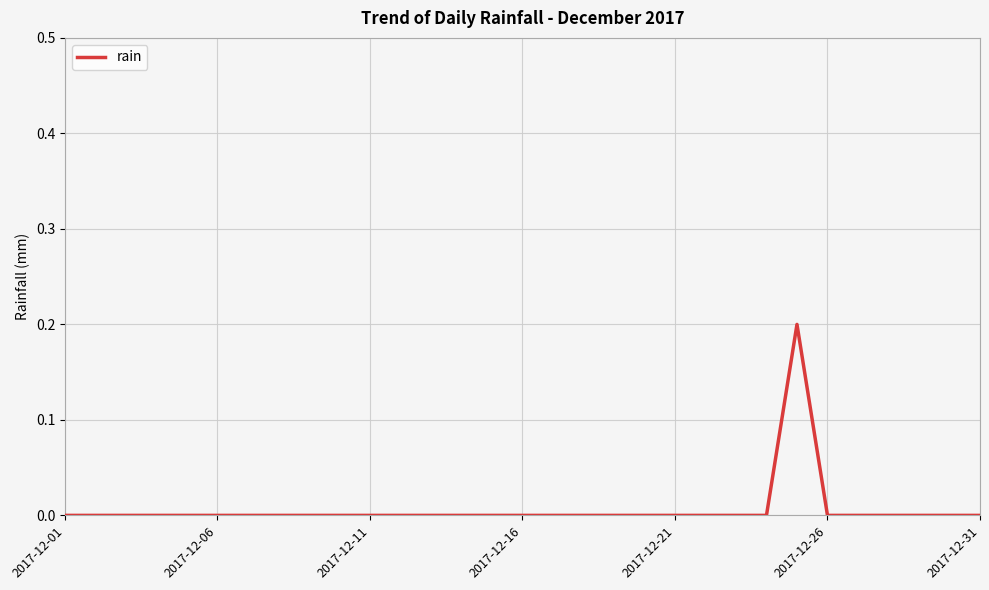

True or false: the data has more than 2 interior local peaks.

False